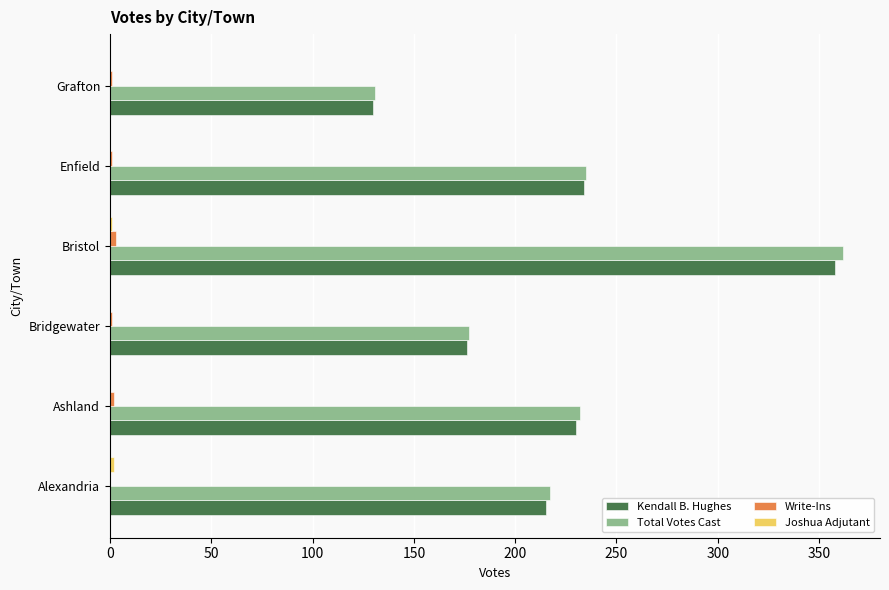

At which category is the sum across all series the highest?

Bristol